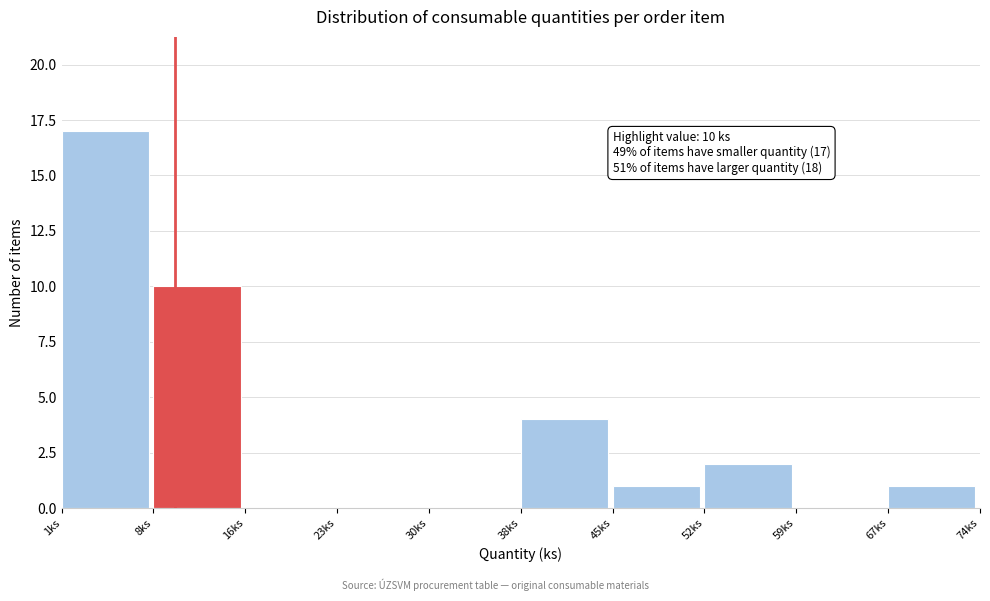

Which range on the x-axis has the tallest bar?

1.0 to 8.3